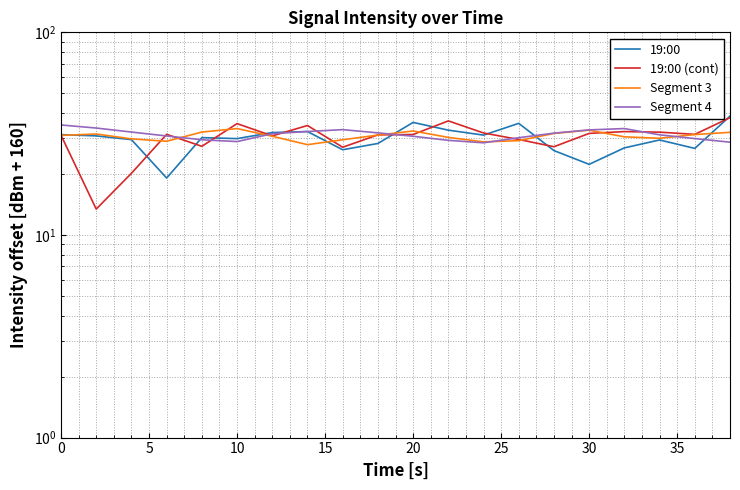

What is the sum of all 19:00 values?

595.4